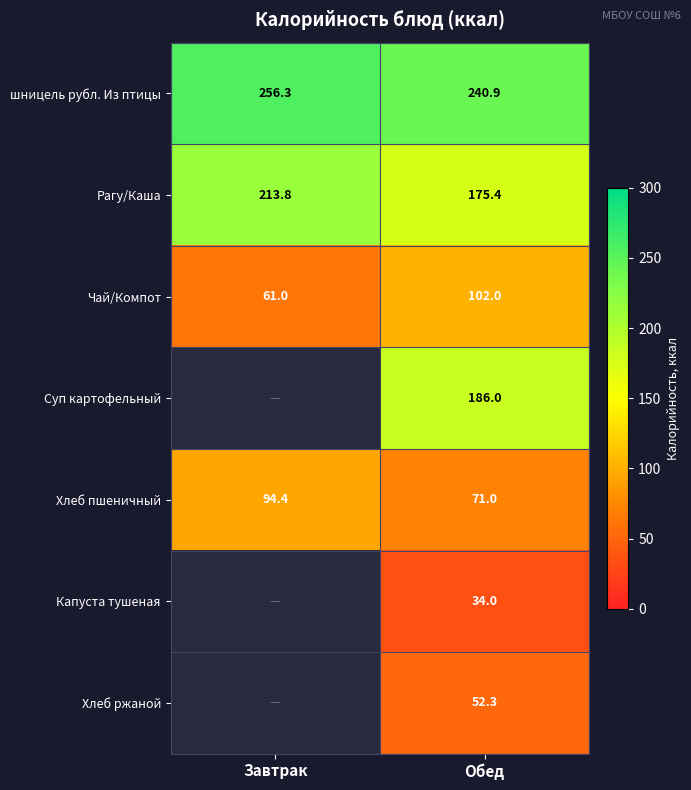

At which label is Рагу/Каша closest to 194?

Обед